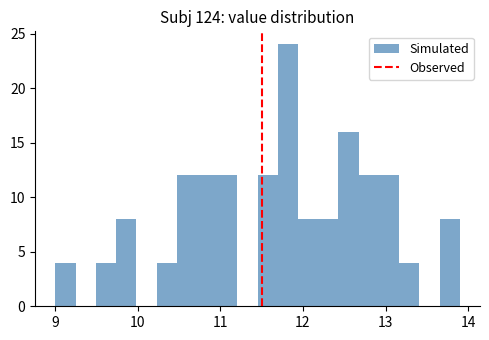

Read against the x-axis, roughly where is the centre of the tallest bar?

11.8